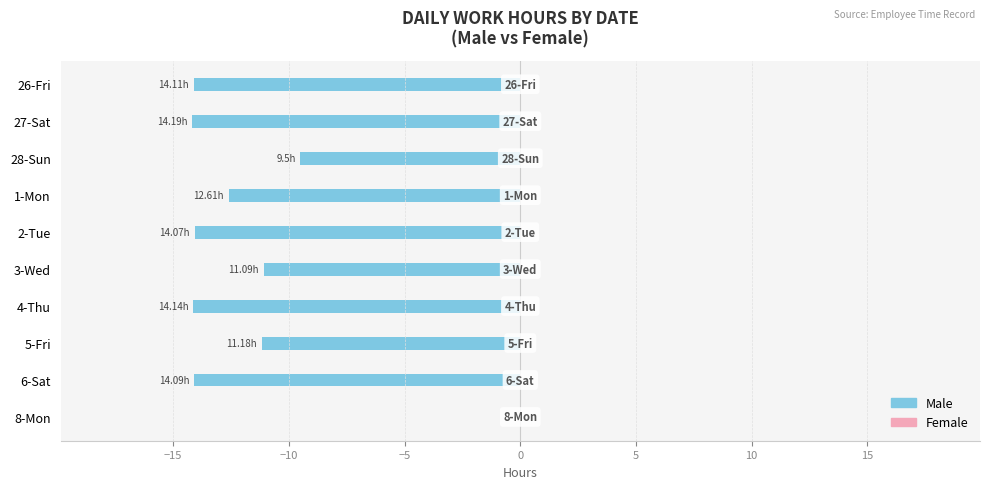

What is the change in value from 28-Sun to 5-Fri?

-1.7